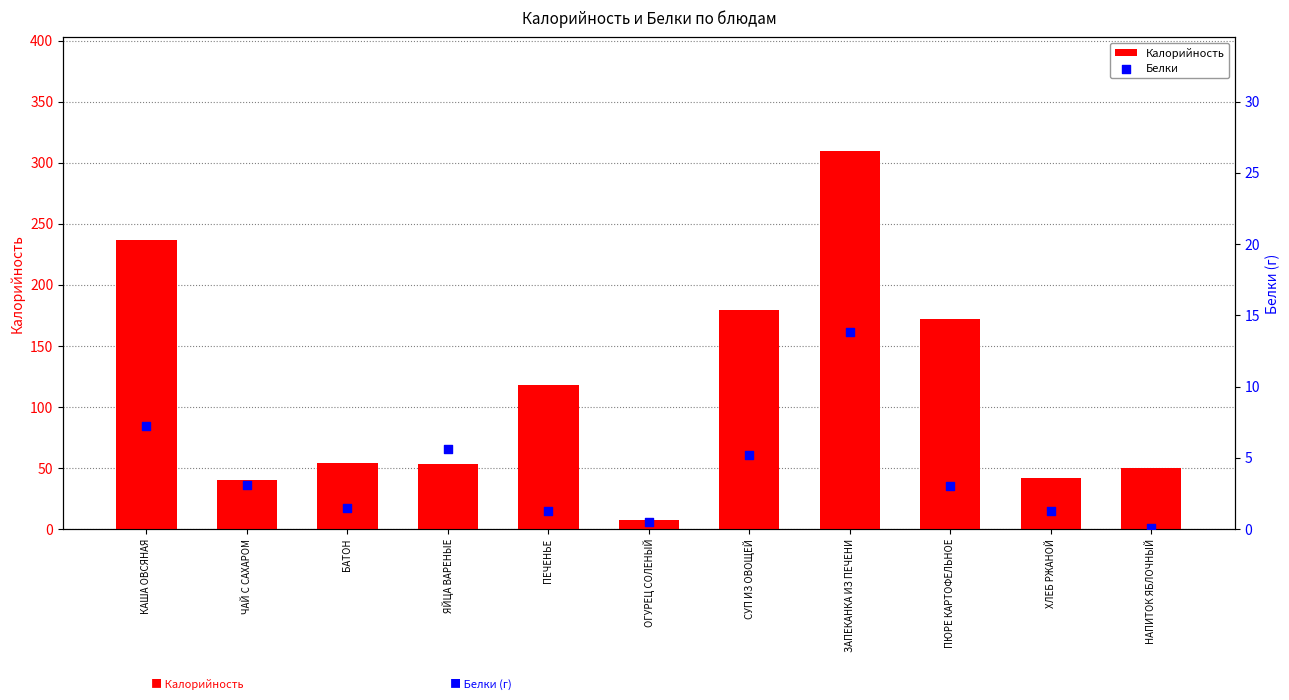

Which series contains the highest Y value?

Калорийность